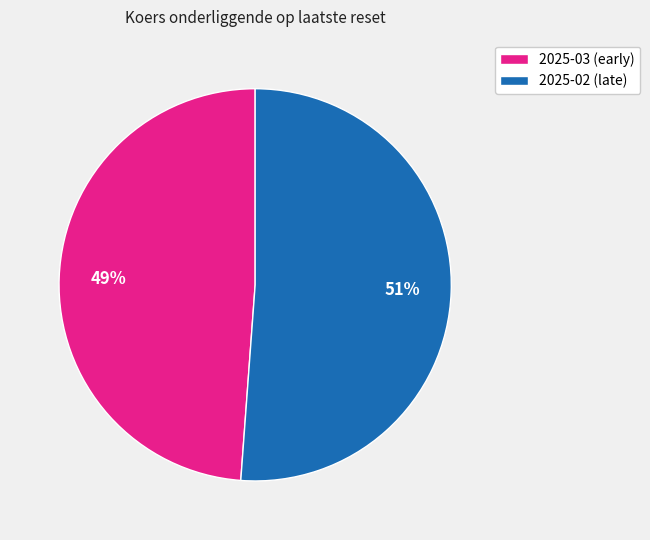

To the nearest percent, what is the difference between the largest and smallest slice percentages?

2%